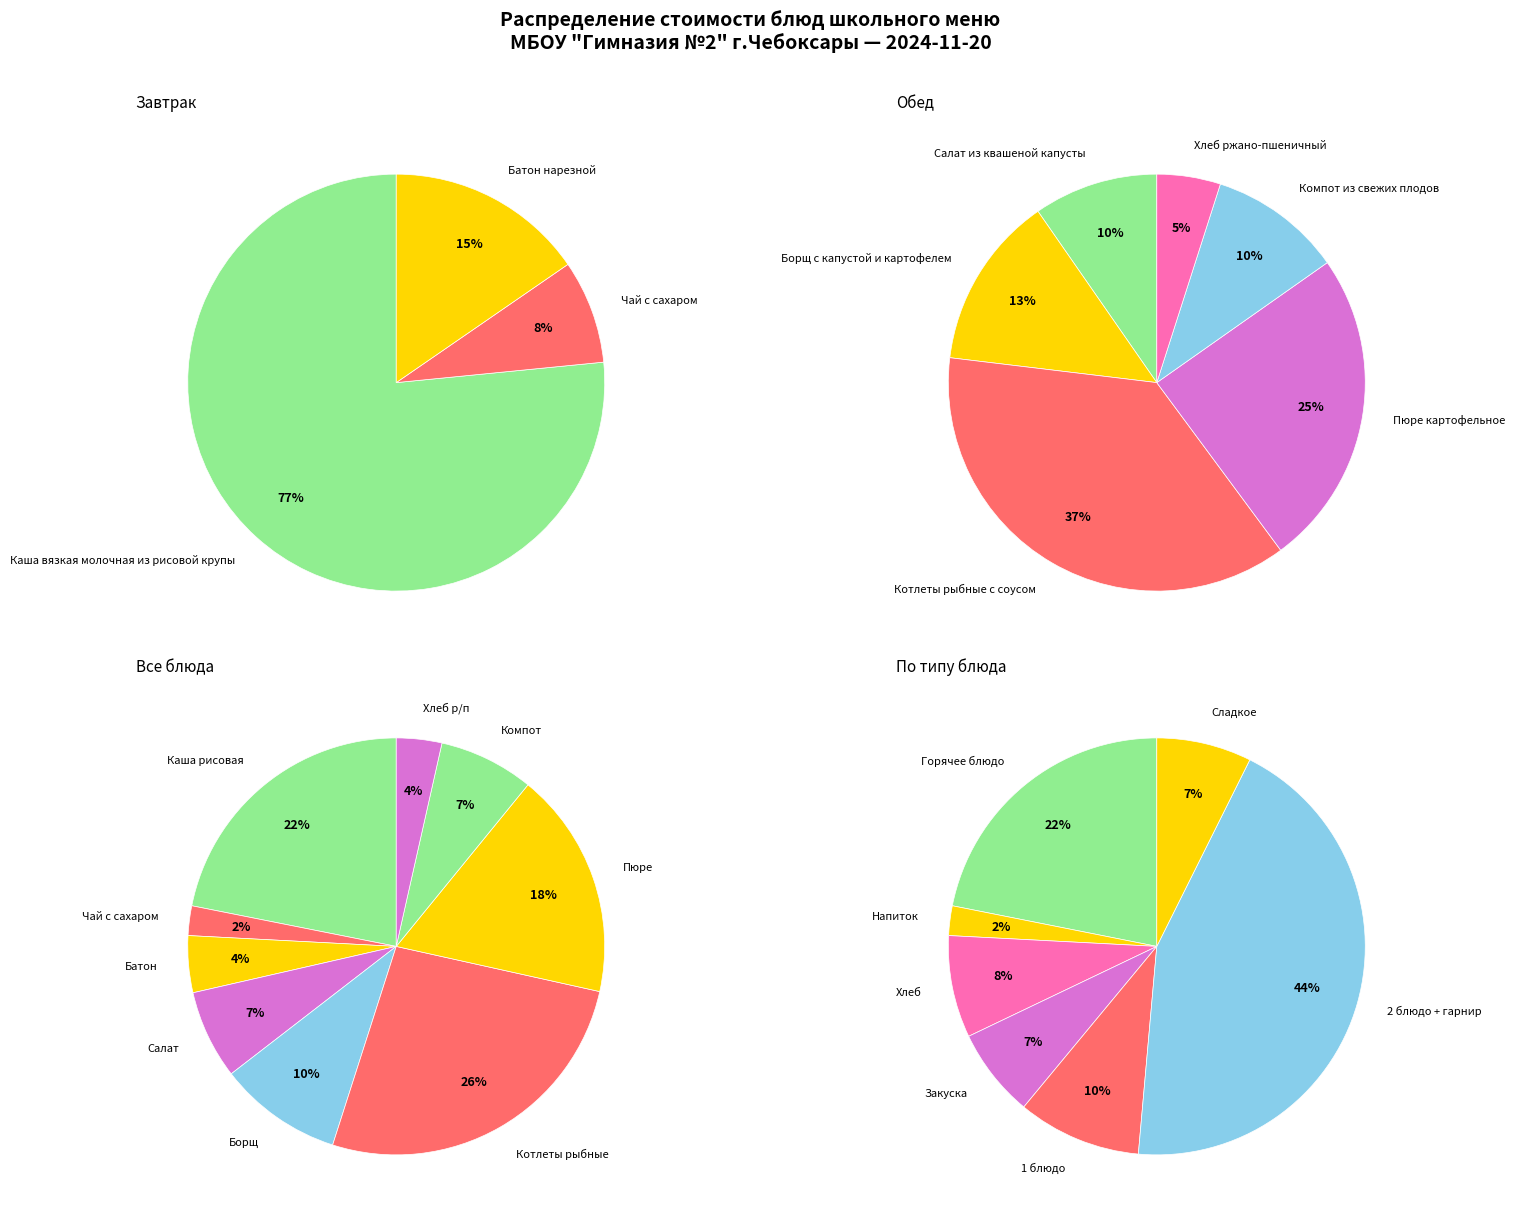

Which slice is the smallest?

Чай с сахаром